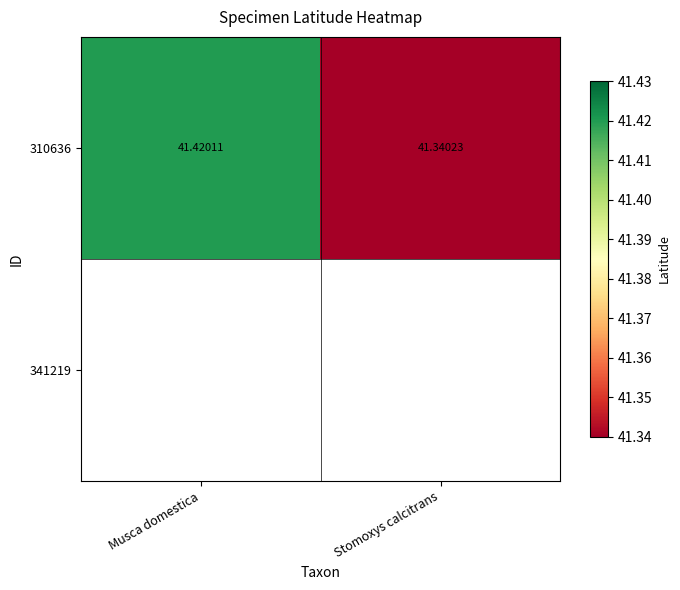

How many distinct data groups are displayed?

1